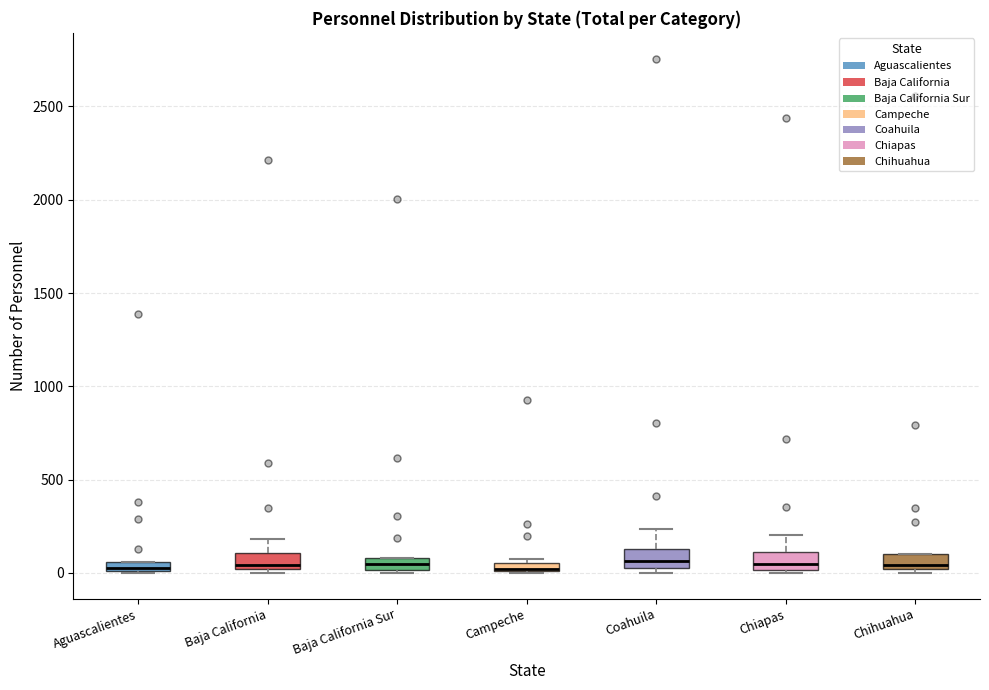

Where is the lower edge of the box for Aguascalientes on the y-axis? The values are not printed on the chart, so give them approximately, as read against the axis.

0